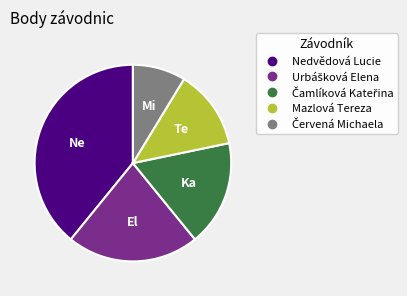

Is Nedvědová Lucie the majority of the pie?

No